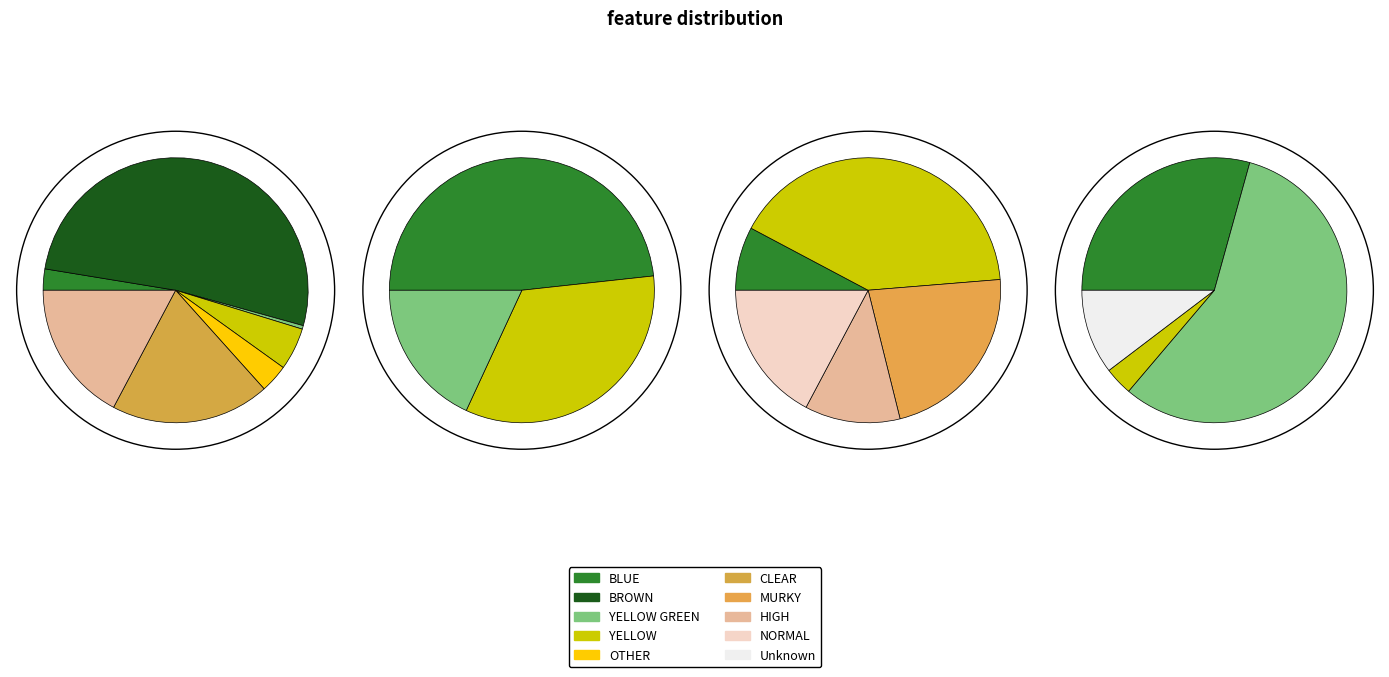

Count the number of slices in the pie.

7